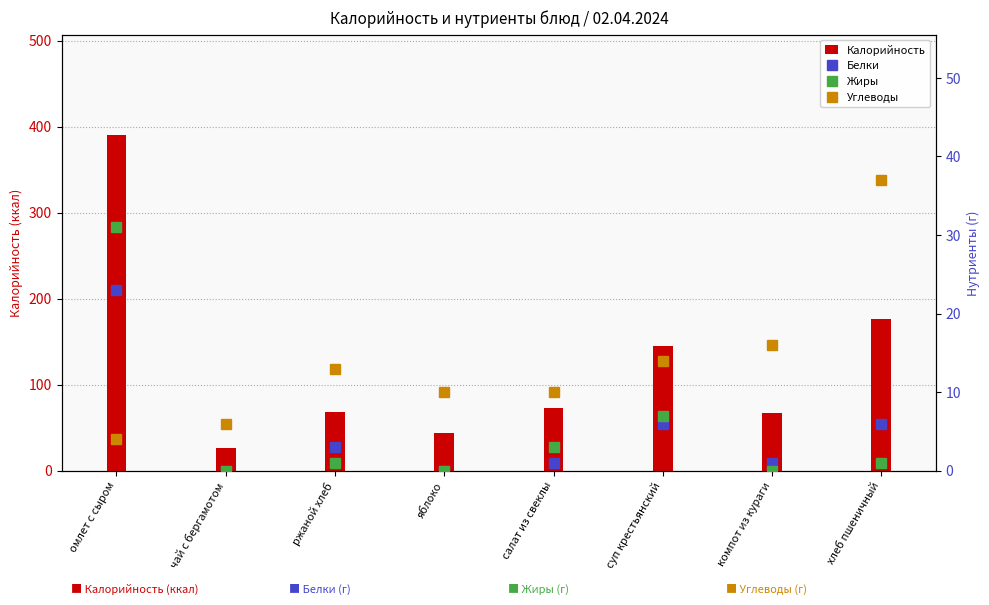

What value does the Белки series have at омлет с сыром?

23